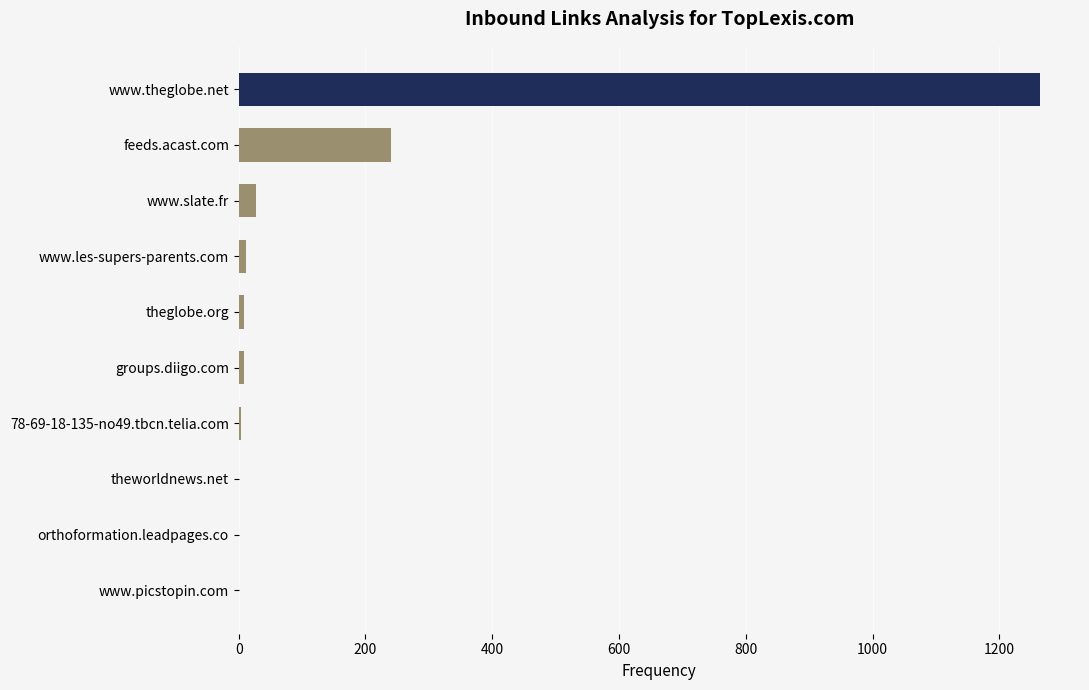

True or false: the data shows 28 at www.slate.fr.

True